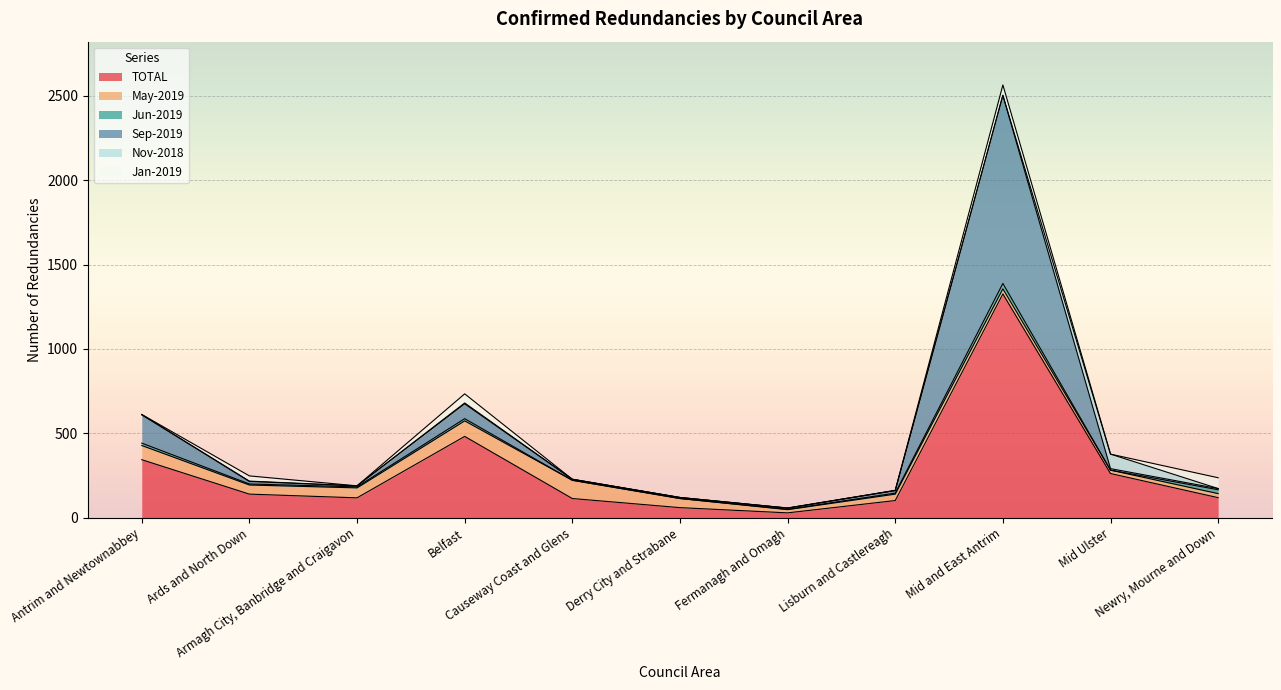

Where does the TOTAL series first go above 119?

Antrim and Newtownabbey